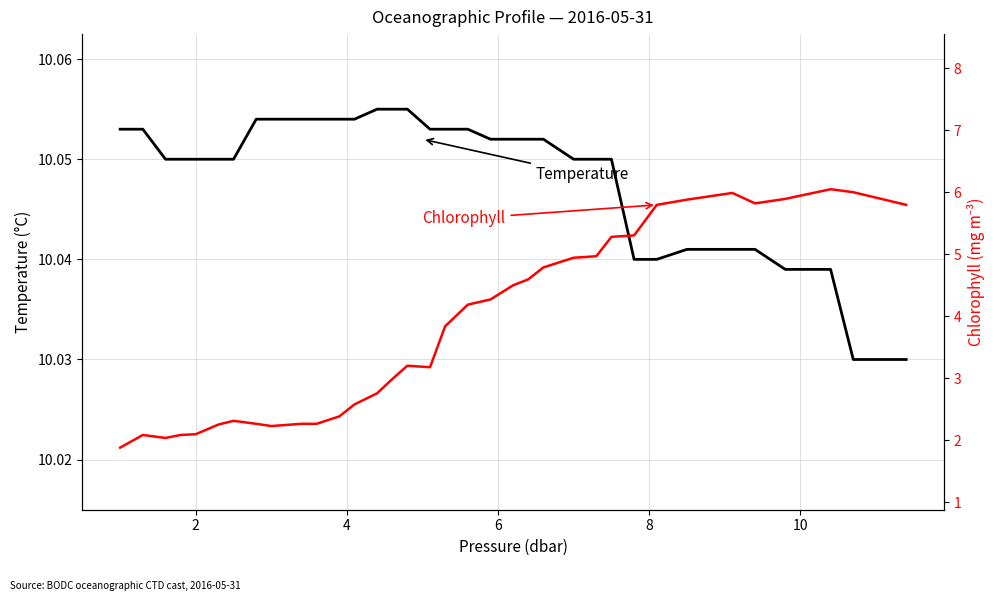

True or false: Chlorophyll (fchl) and Temperature intersect in this chart.

False